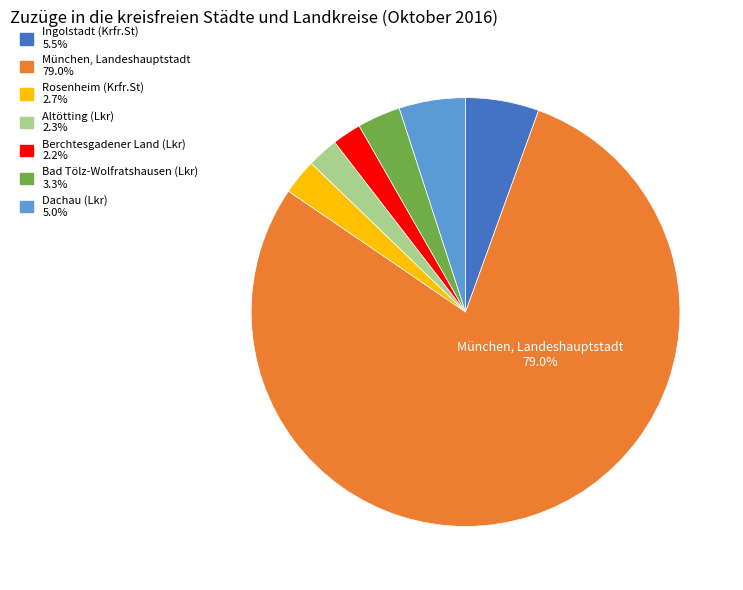

How many slices are in this pie chart?

7